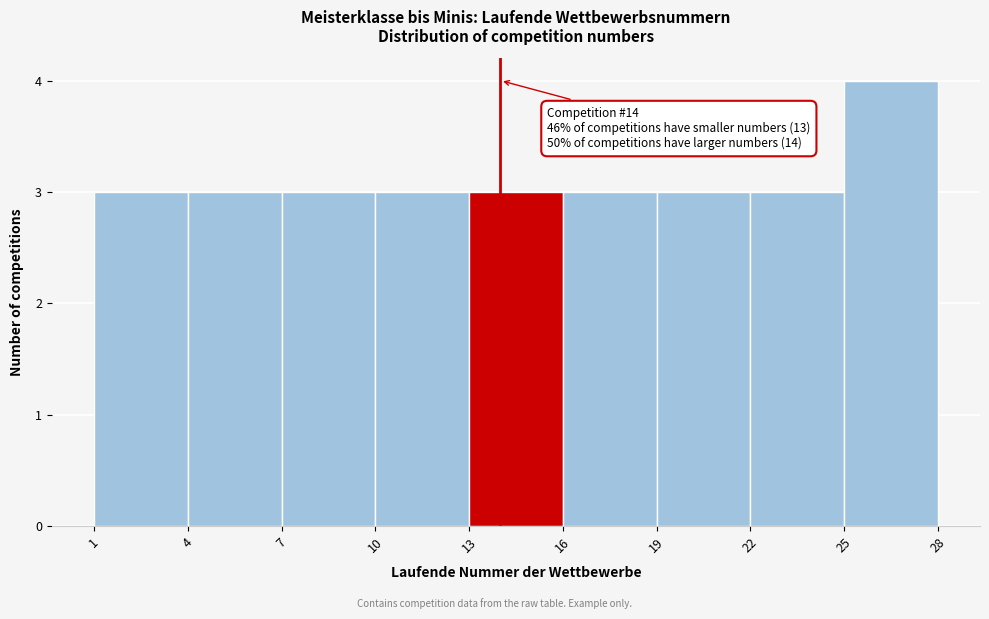

Which range on the x-axis has the tallest bar?

25 to 28